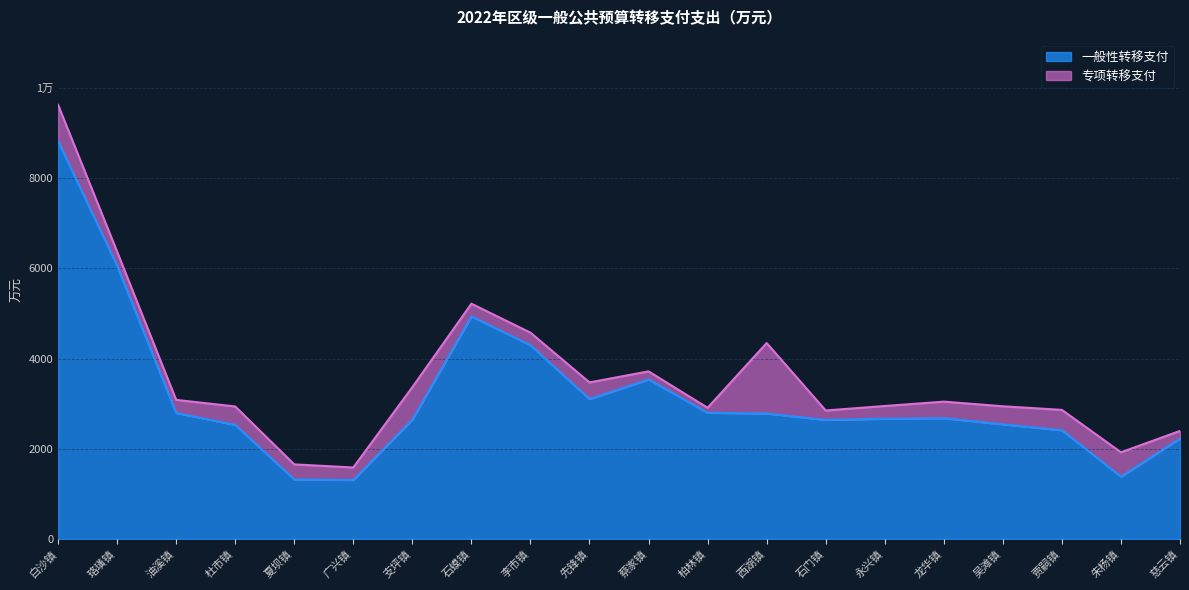

True or false: the data shows 2677 at 龙华镇.

True